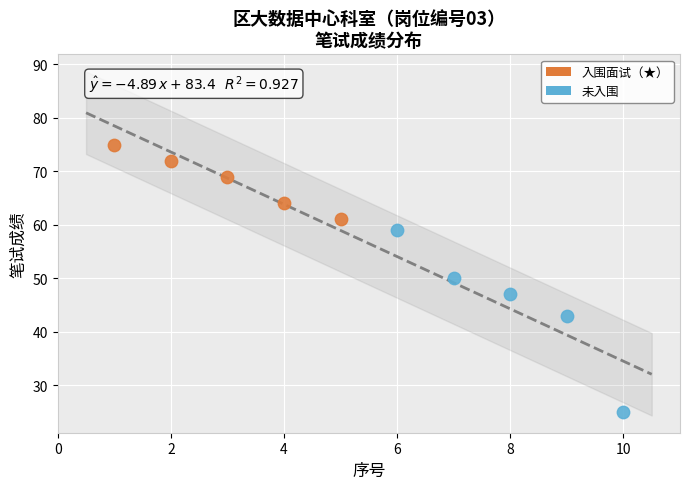

Which series contains the lowest Y value?

未入围